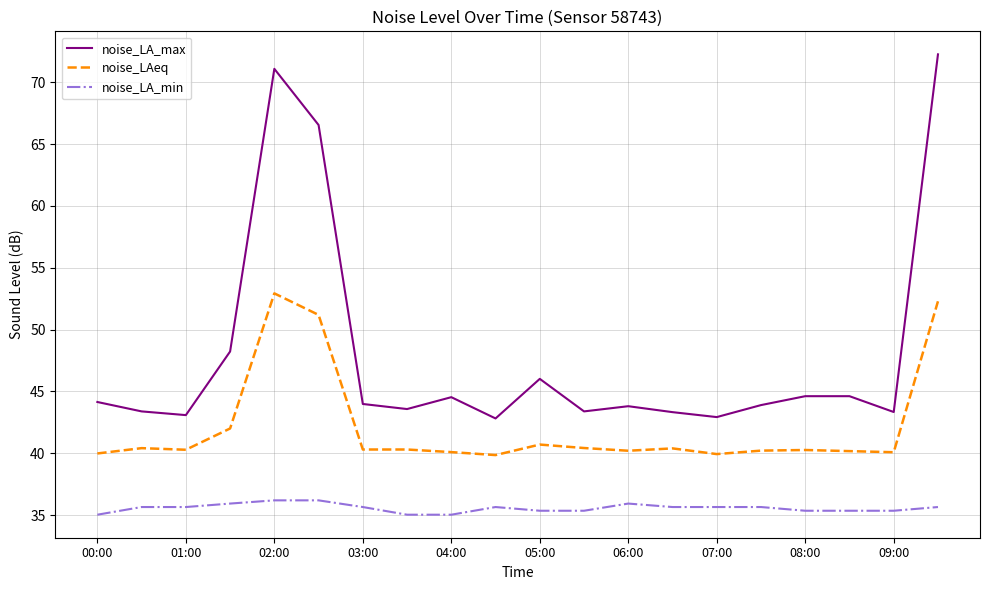

What is the highest value of the noise_LA_min series?

36.2